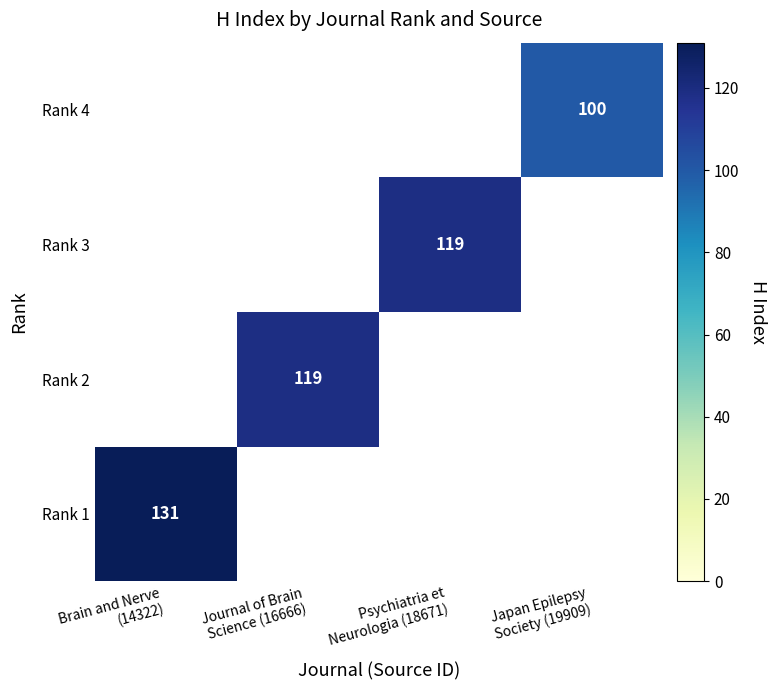

How many values in Rank 2 are above zero?

1